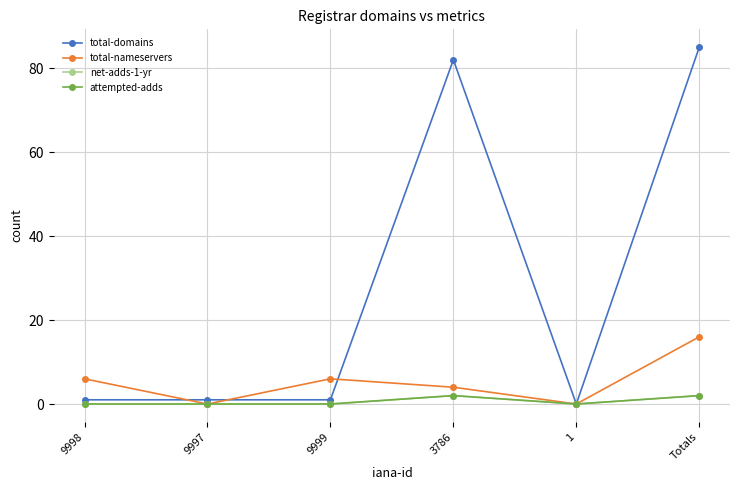

How many times do total-domains and total-nameservers cross each other?

3